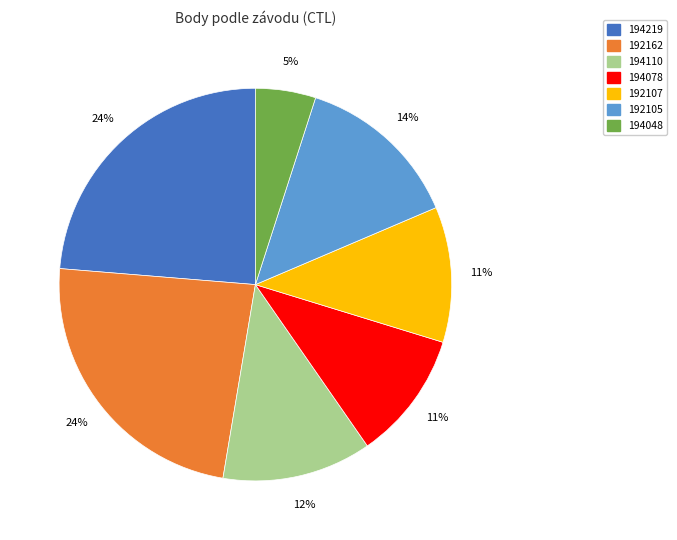

Is the sum of 194110 and 192107 greater than half?

No